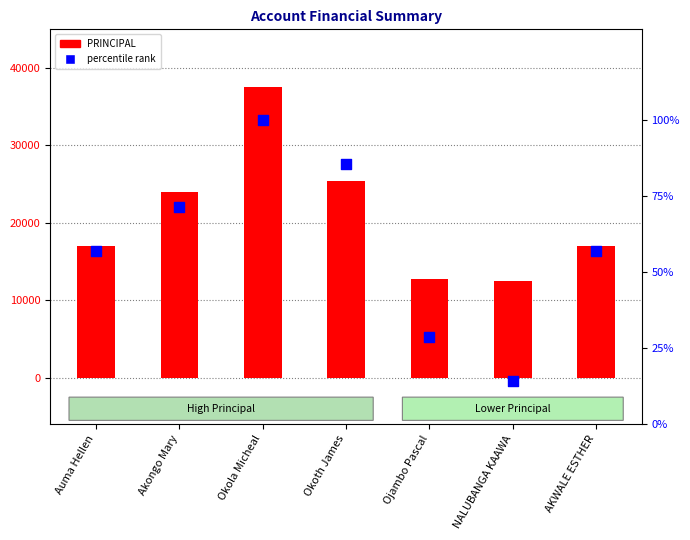

At which category is the sum across all series the highest?

Okola Micheal